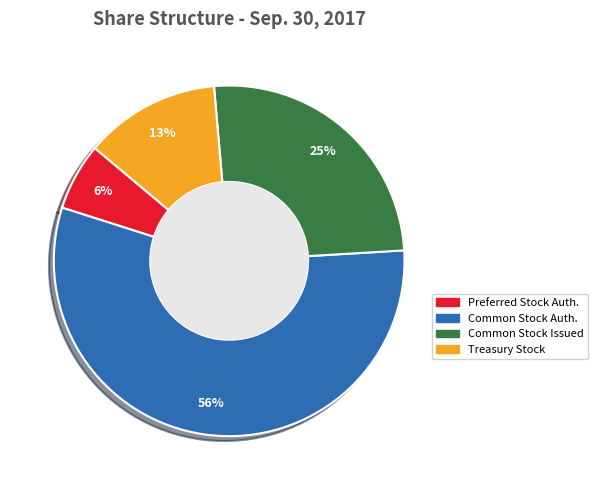

Is it true that Preferred Stock Auth. is 17% of the pie?

False